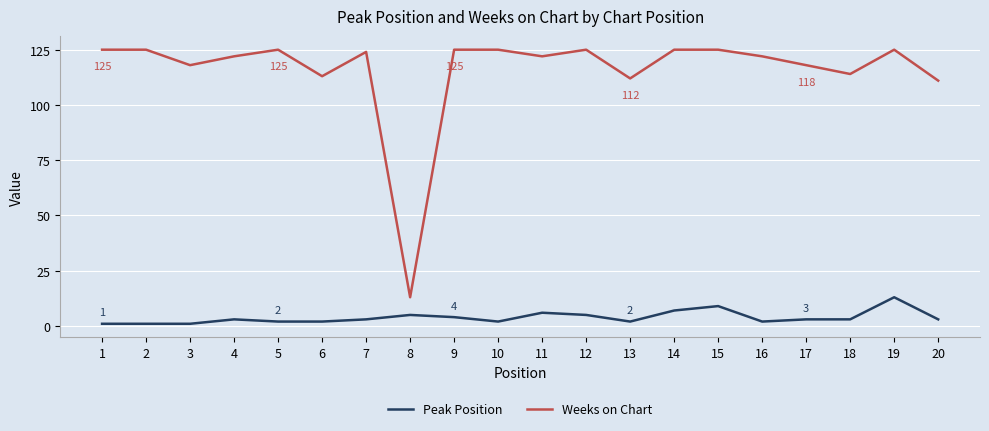

What is the average value of the Weeks on Chart series?

116